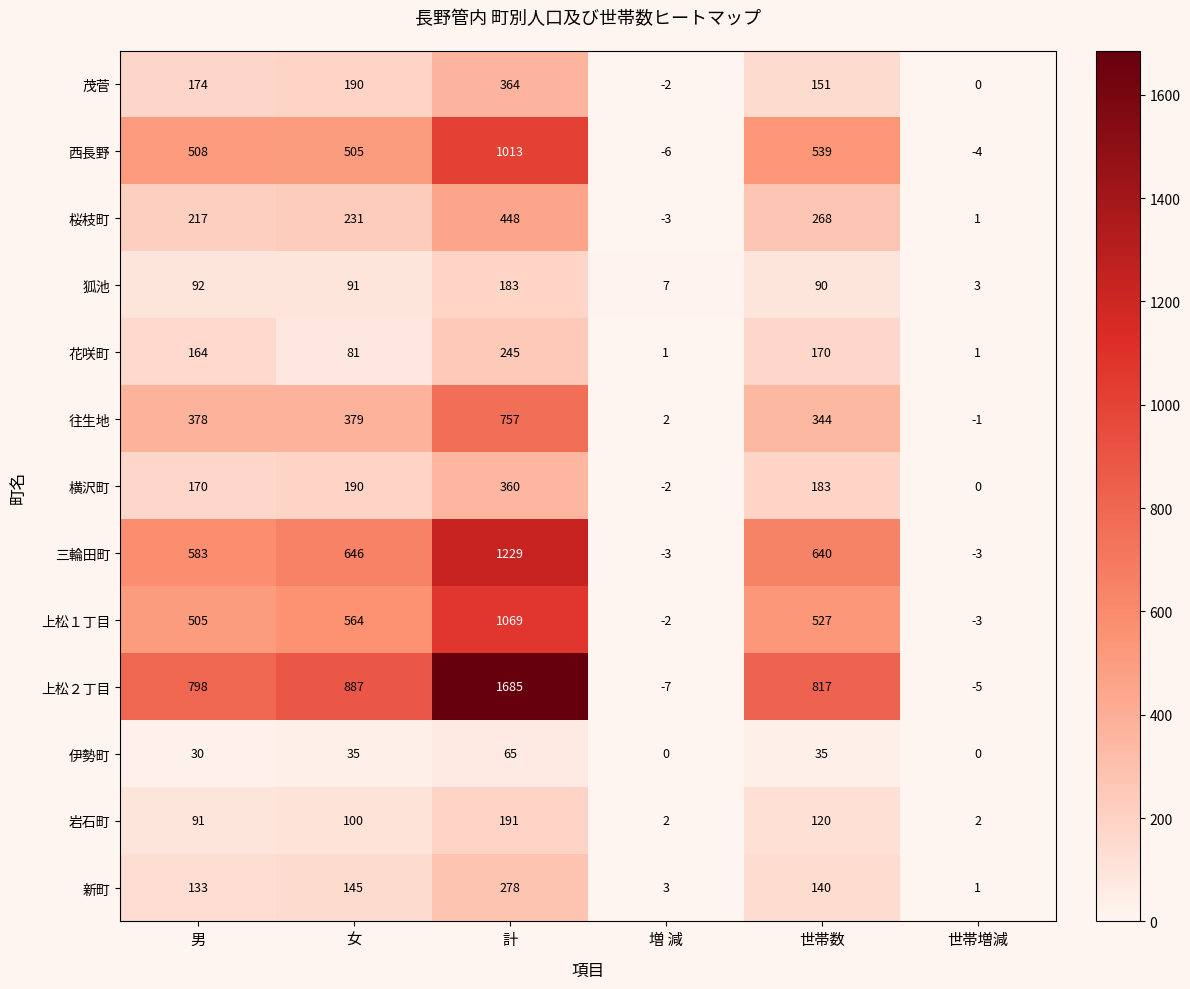

How many categories are shown in the chart?

6